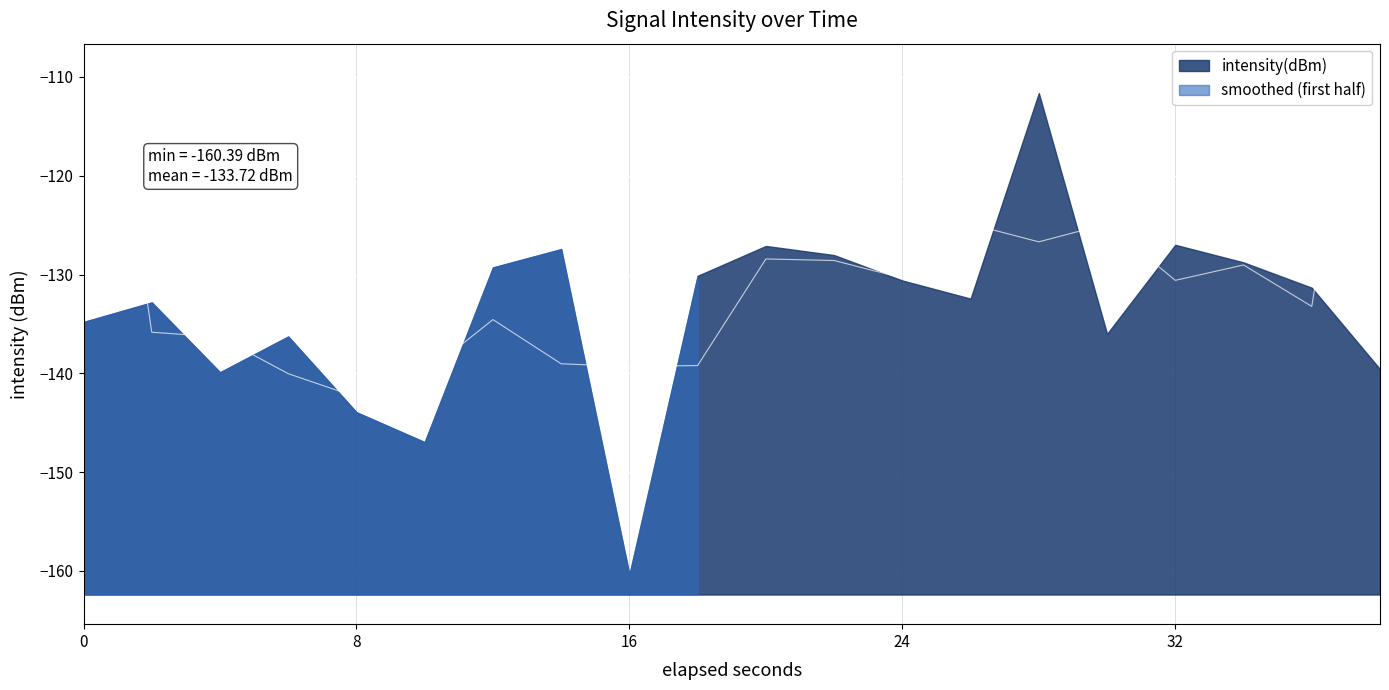

List the labels in order of value, largest first.

14, 16, 10, 7, 11, 17, 6, 9, 12, 18, 13, 1, 0, 15, 3, 19, 2, 4, 5, 8